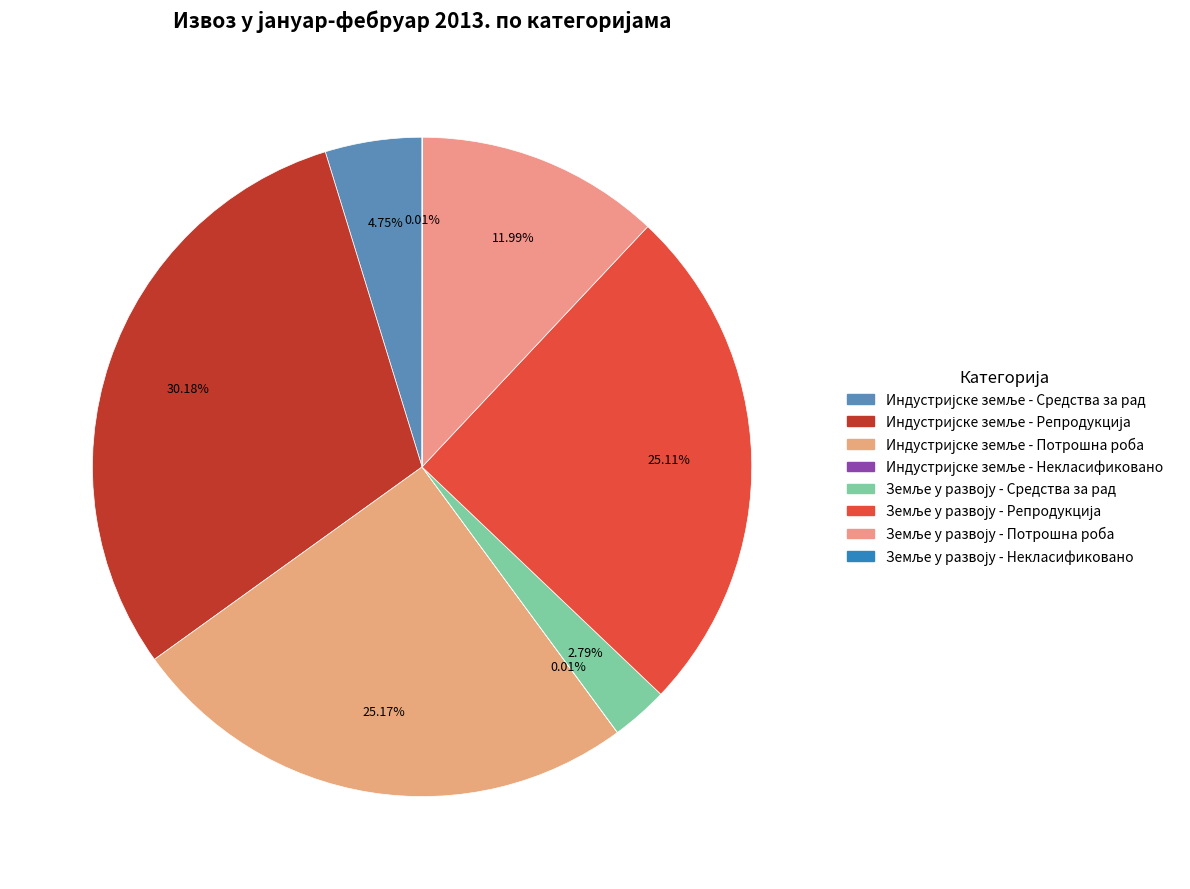

The Индустријске земље - Репродукција slice represents 17% of the pie. True or false?

False